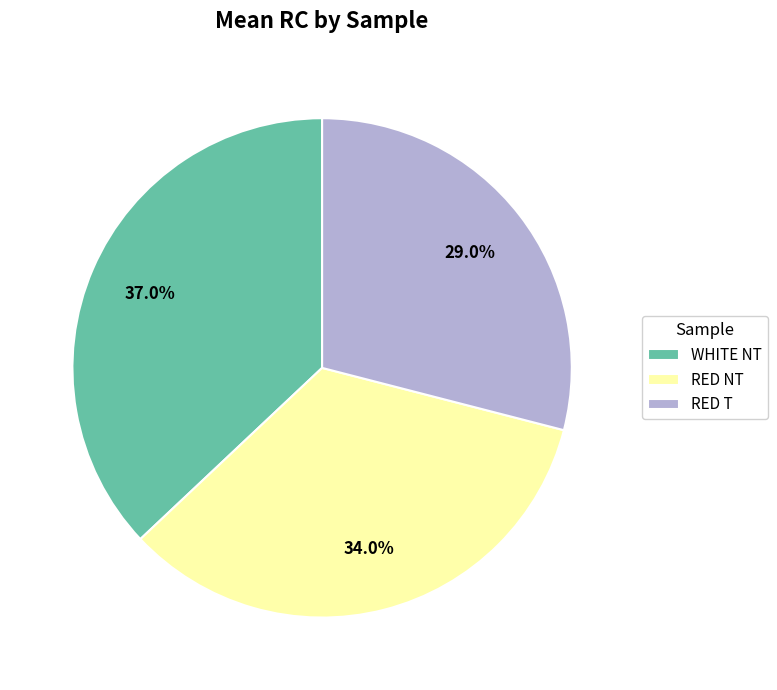

Which slice is the smallest?

RED T